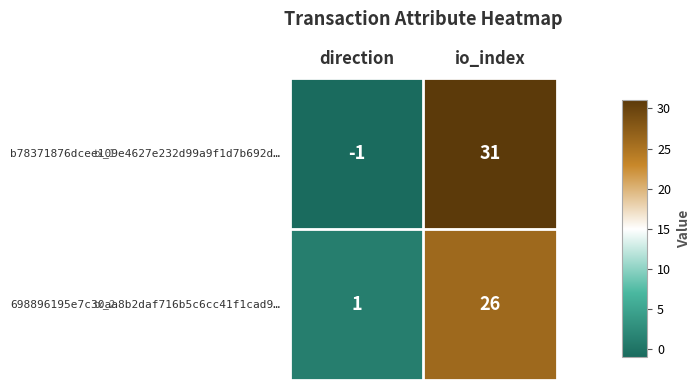

What is the total value across all series at io_index?

57